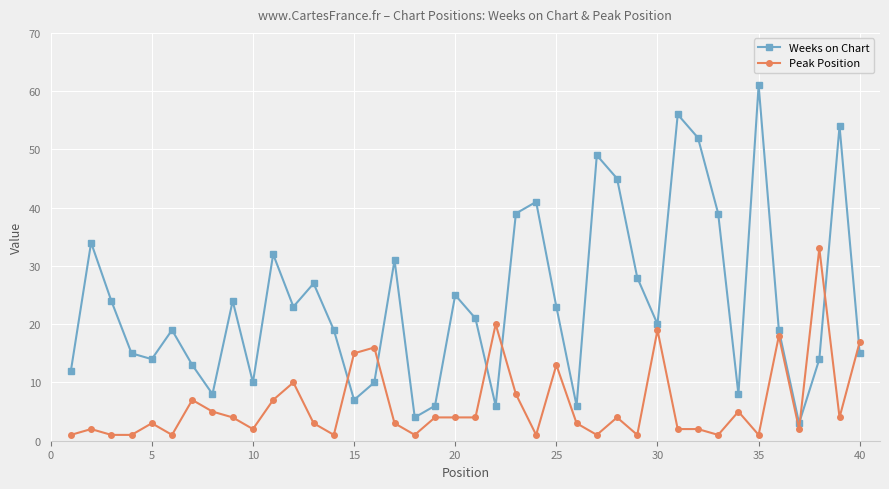

What are all the series names shown in the legend?

Weeks on Chart, Peak Position